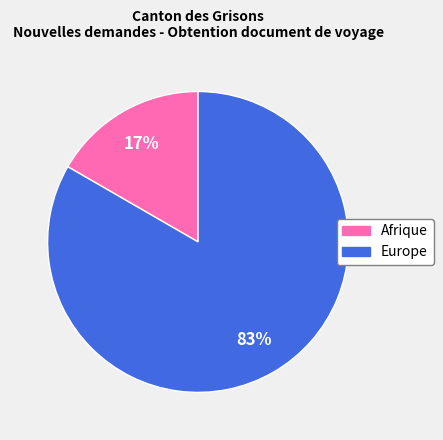

To the nearest percent, what is the average slice percentage?

50%